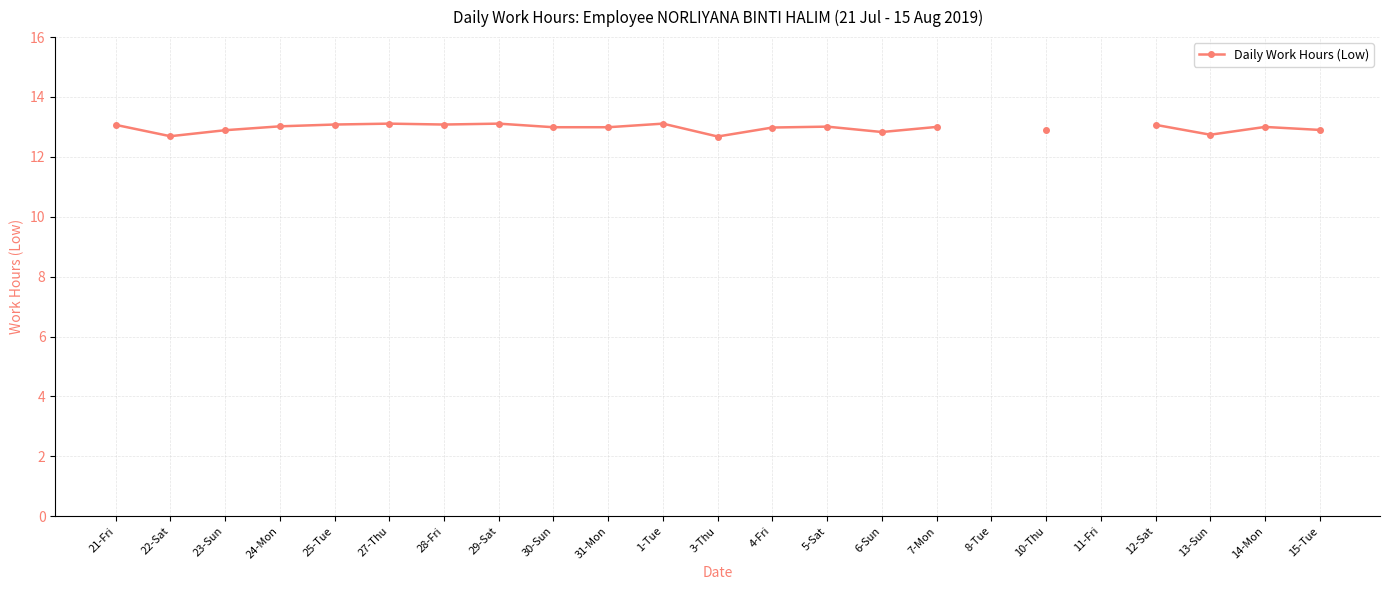

The chart shows a value of 12.9 at 23-Sun. True or false?

True